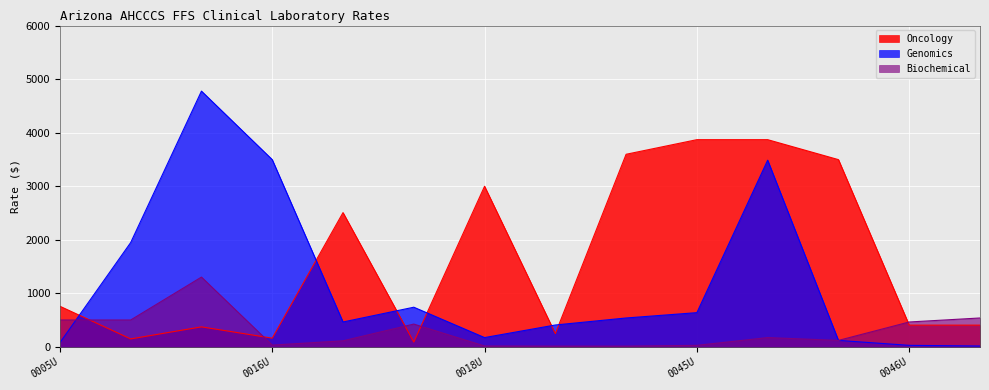

What is the difference between the second highest and second lowest values in the Oncology series?

3719.7